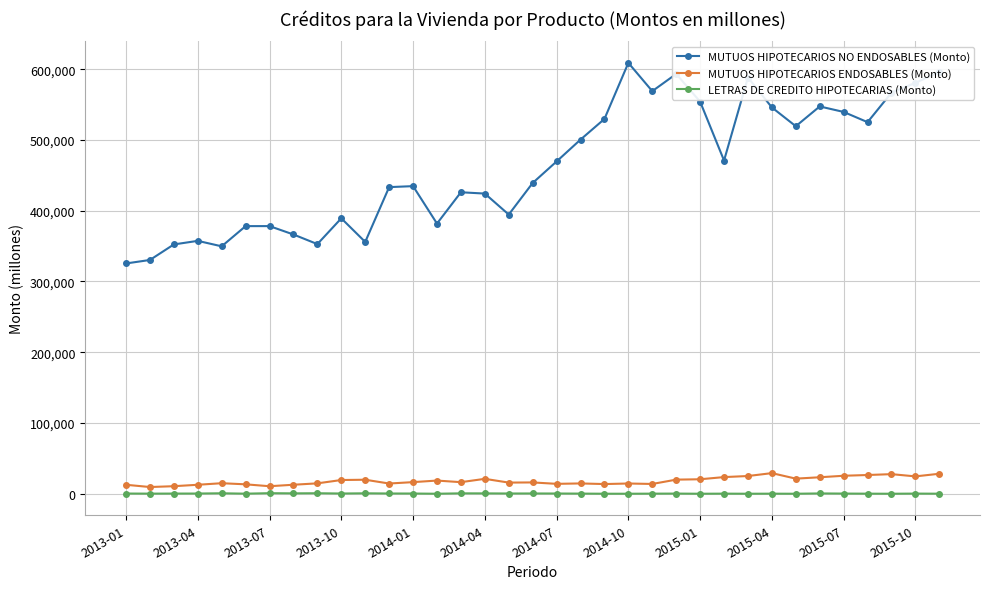

List the series in order of their peak value, highest first.

MUTUOS HIPOTECARIOS NO ENDOSABLES (Monto), MUTUOS HIPOTECARIOS ENDOSABLES (Monto), LETRAS DE CREDITO HIPOTECARIAS (Monto)